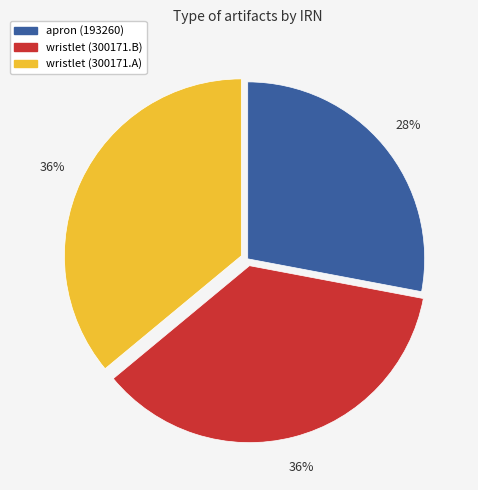

To the nearest percent, what is the difference between the largest and smallest slice percentages?

8%